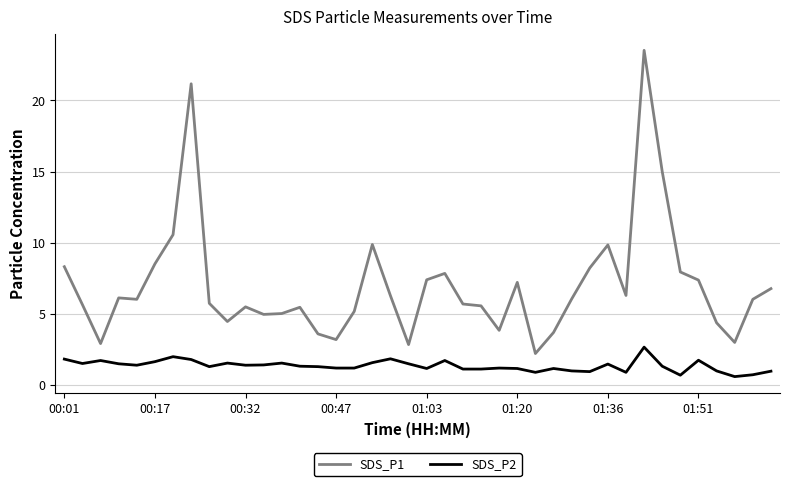

What is the maximum value for SDS_P1?

23.5